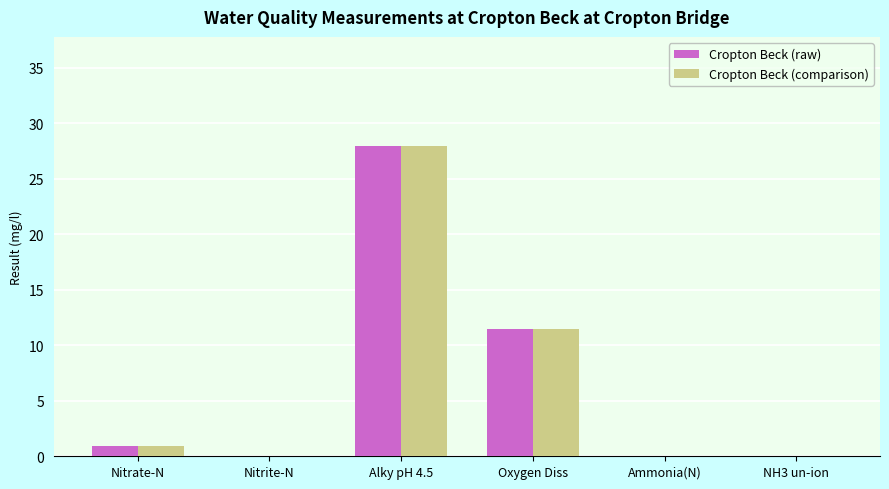

At which label is Cropton Beck (comparison) closest to 14?

Oxygen Diss